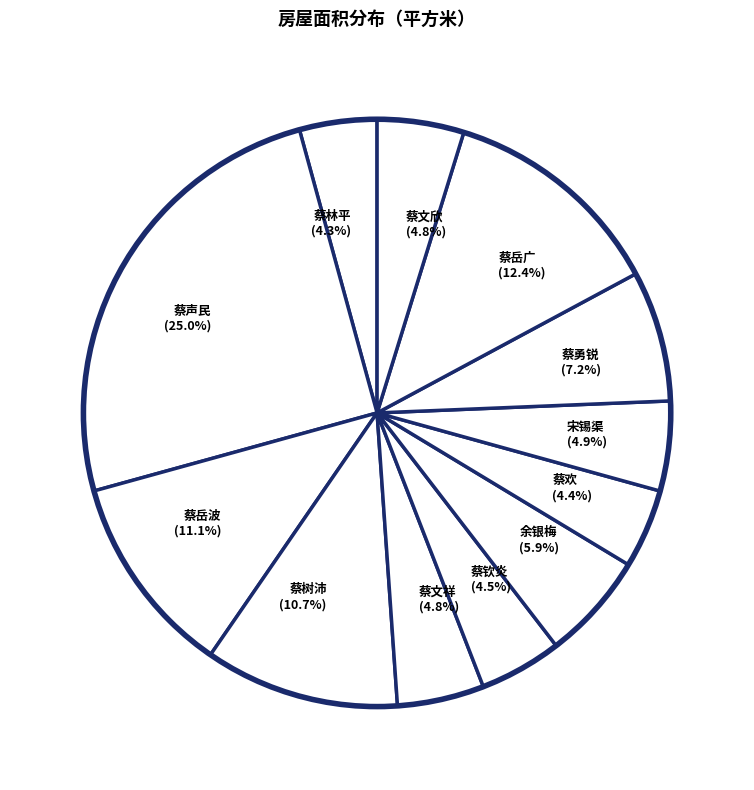

Which has a higher value, 蔡声民 or 宋锡渠?

蔡声民